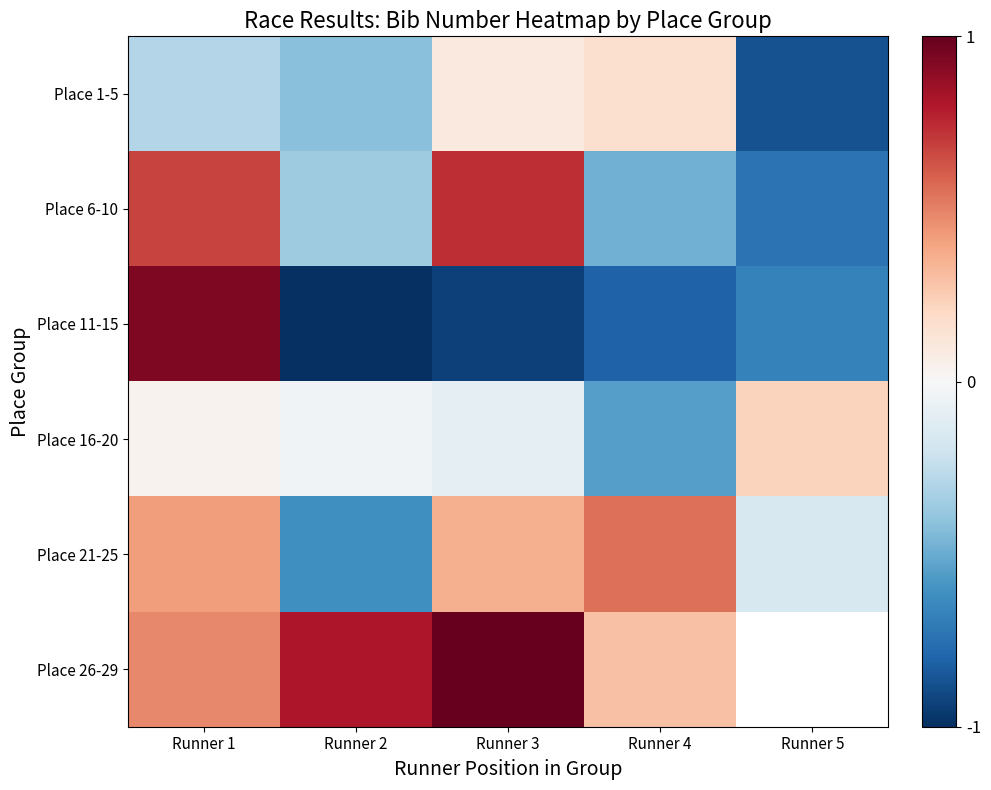

Which series has the largest range (max minus min)?

Place 11-15